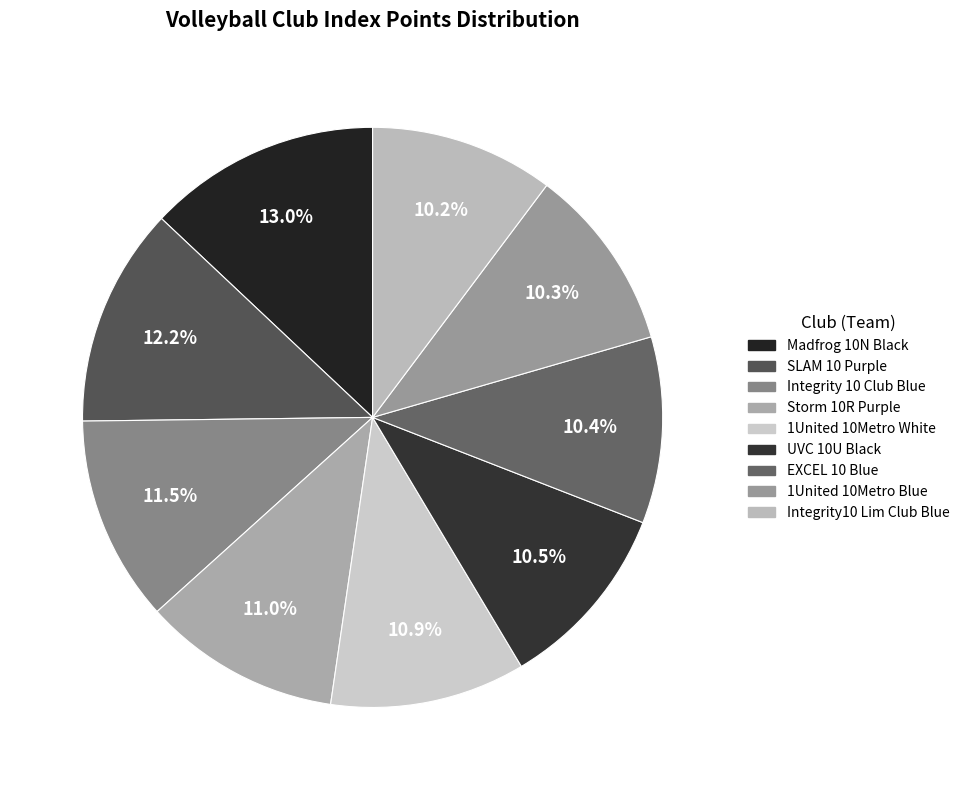

What is the largest slice in the pie chart?

Madfrog 10N Black